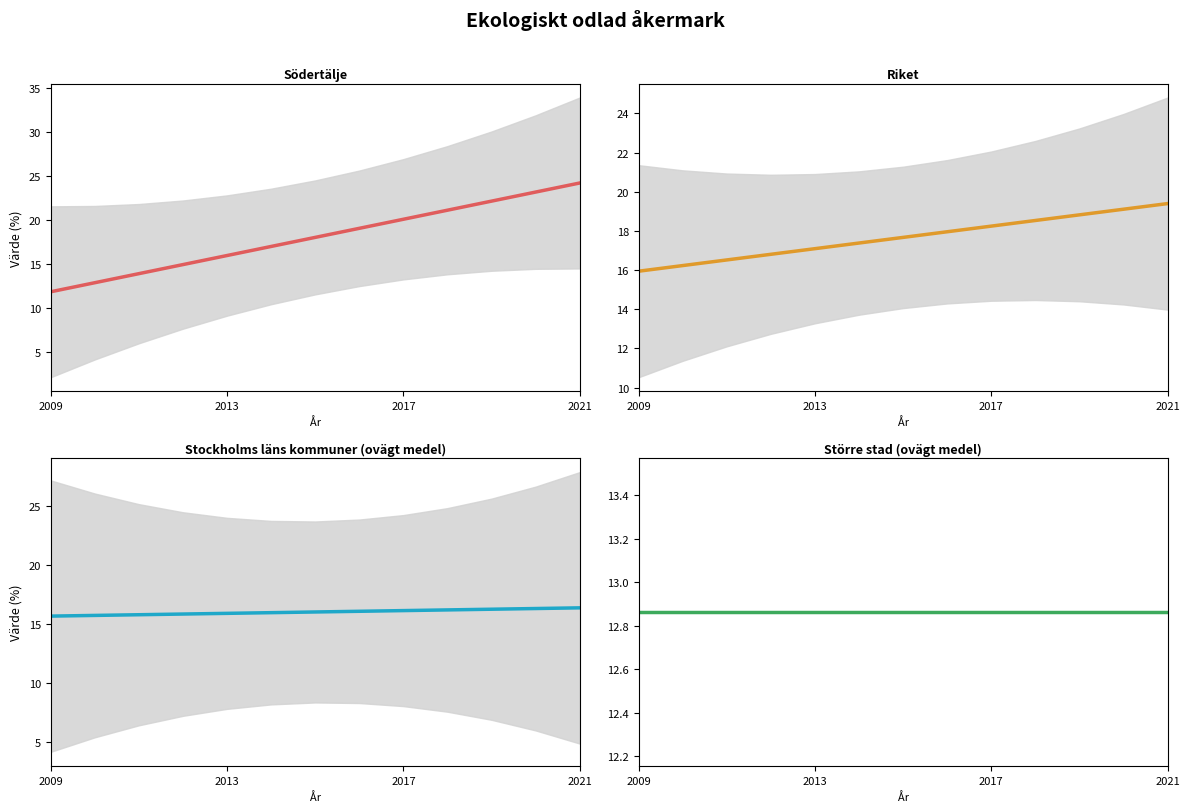

Is the value of Stockholms läns kommuner (ovägt medel) at 10 greater than the value of Större stad (ovägt medel) at 2009?

Yes